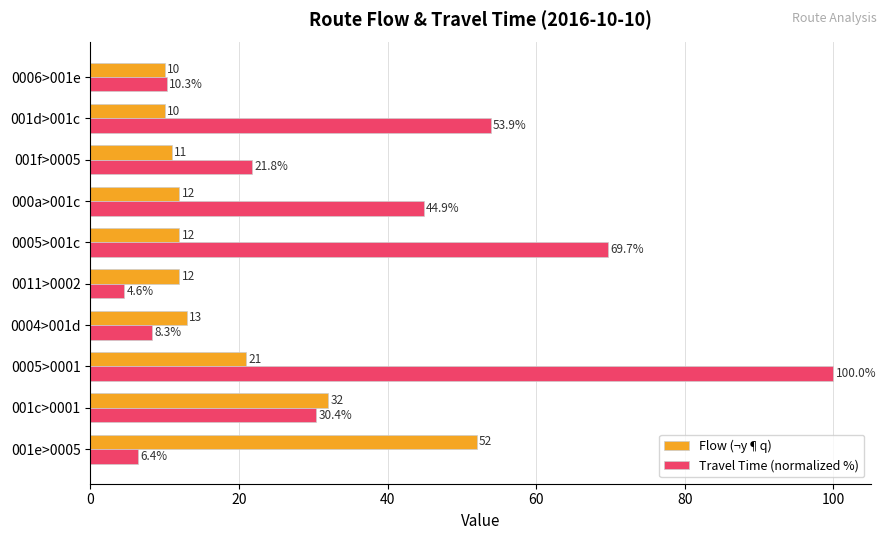

List the series in order of their peak value, lowest first.

Flow (¬y¶q), Travel Time (normalized %)